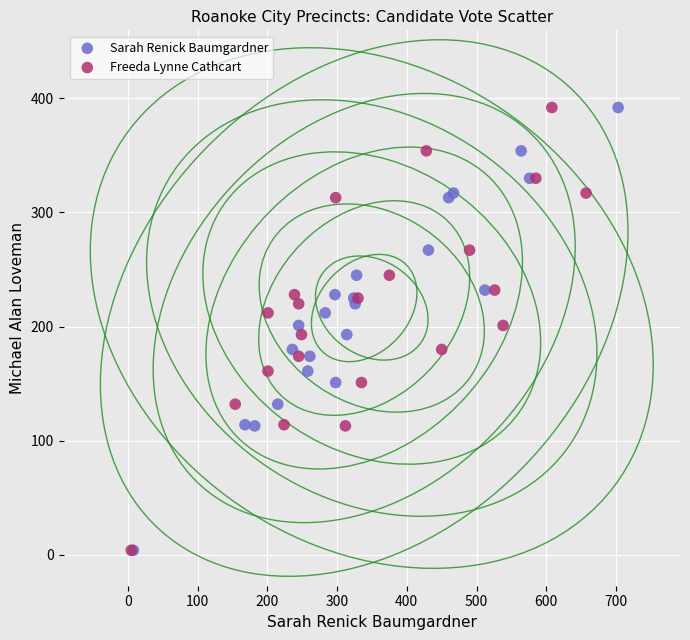

What are all the series names shown in the legend?

Sarah Renick Baumgardner, Freeda Lynne Cathcart